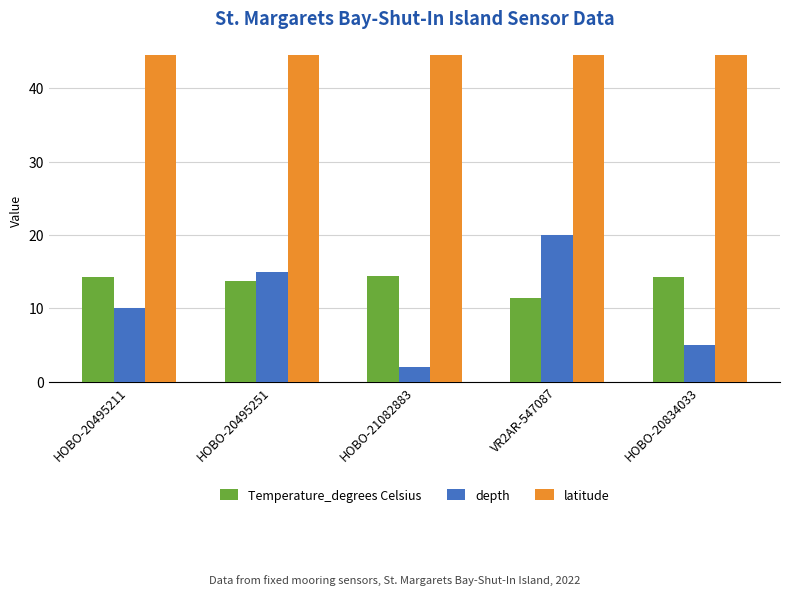

Rank the series by their maximum value, from highest to lowest.

latitude, depth, Temperature_degrees Celsius